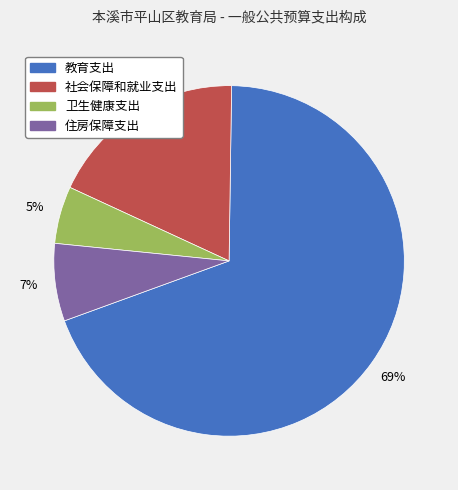

Which has a higher value, 教育支出 or 社会保障和就业支出?

教育支出